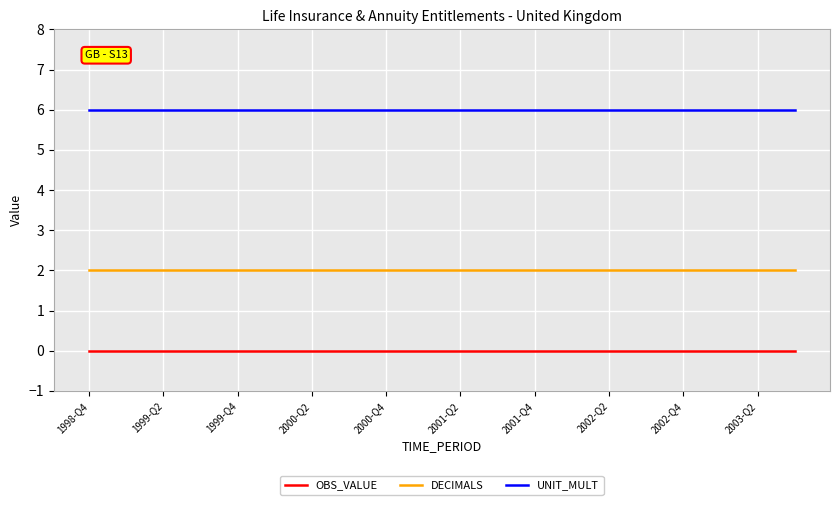

What is the highest value of the UNIT_MULT series?

6